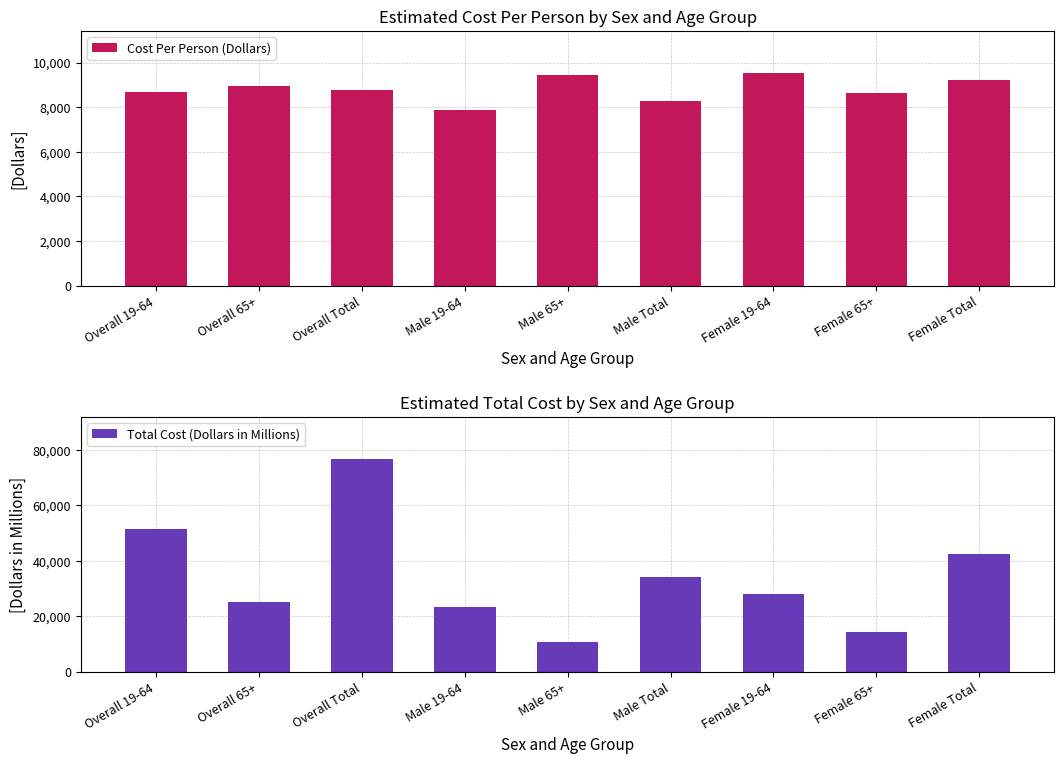

At which label does Total Cost (Dollars in Millions) first exceed 28110?

Overall 19-64